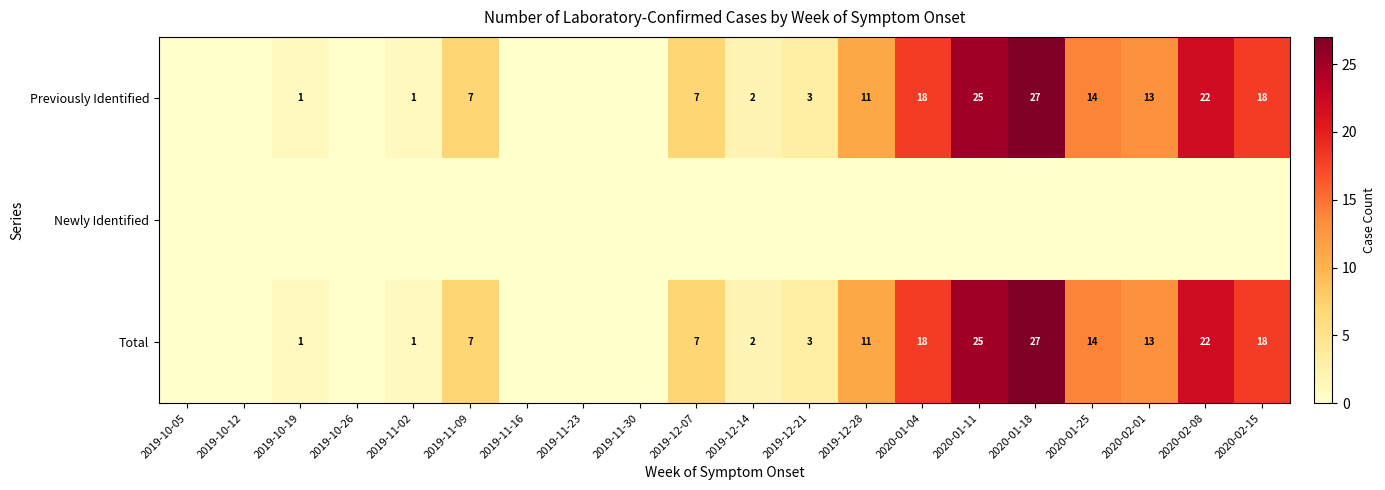

Is it true that Previously Identified equals 1 at 2019-11-02?

True